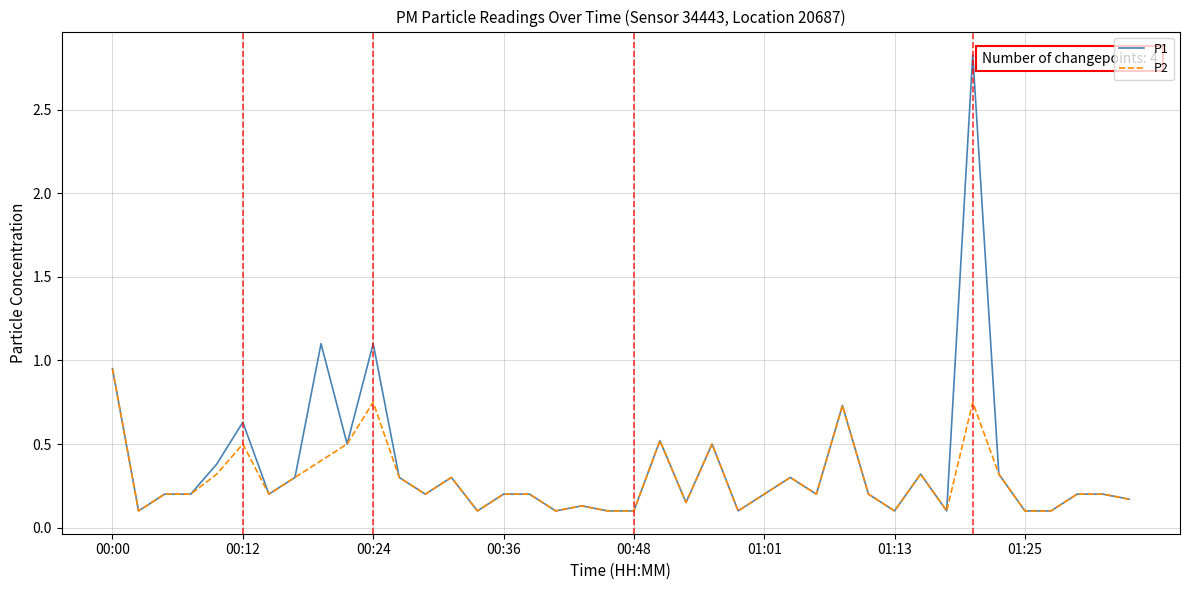

Rank the series by their maximum value, from highest to lowest.

P1, P2